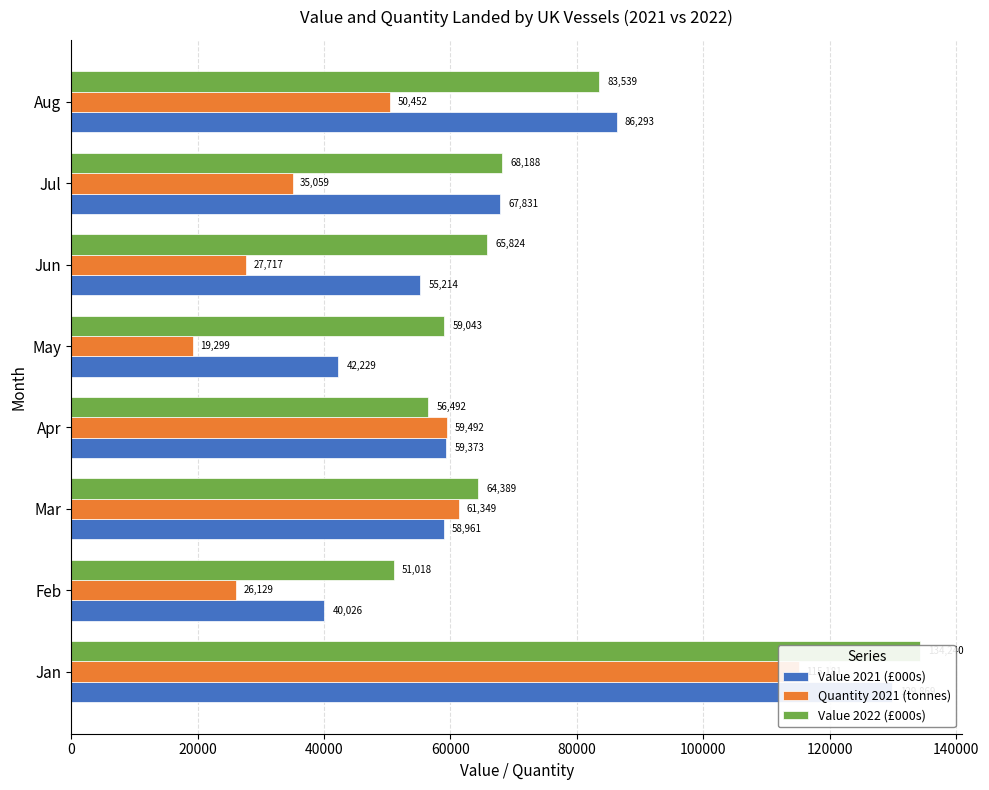

Rank the series by their maximum value, from highest to lowest.

Value 2022 (£000s), Value 2021 (£000s), Quantity 2021 (tonnes)